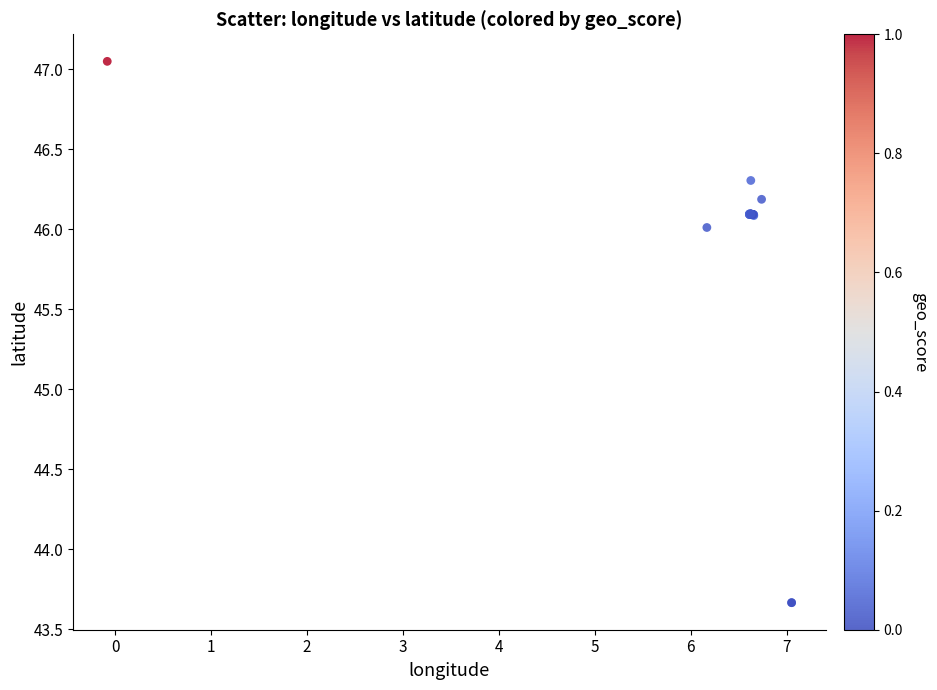

What Y value in the scatter plot is closest to 45?

46.0